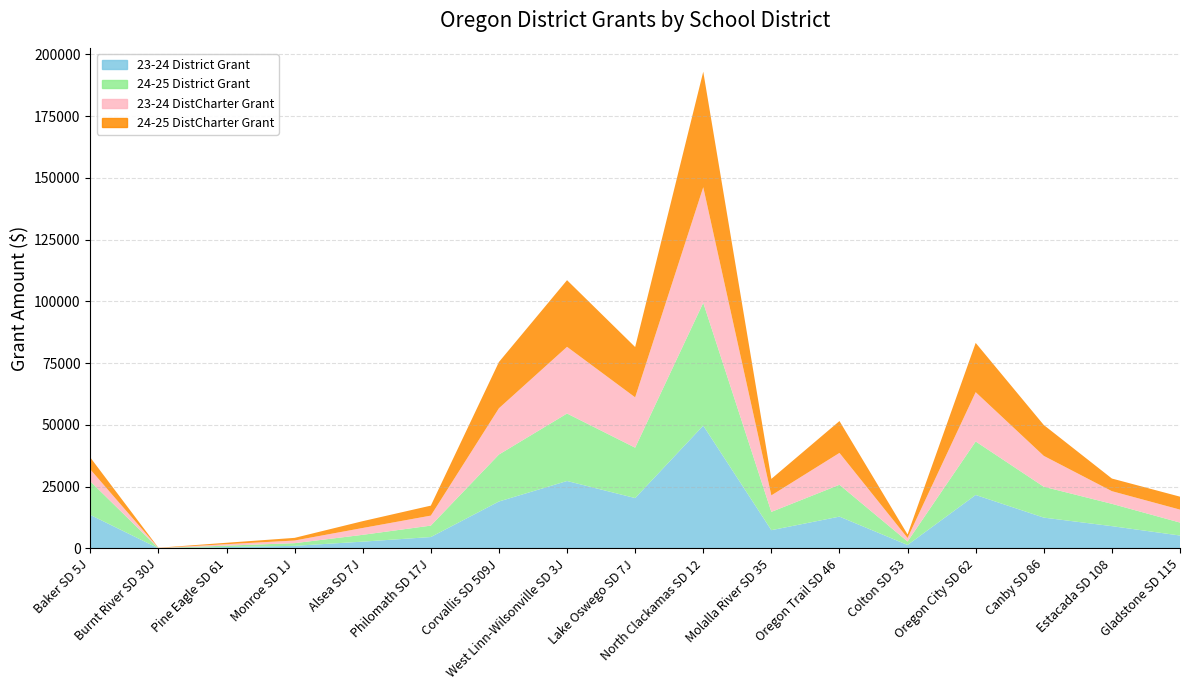

What position from the right is Monroe SD 1J?

14